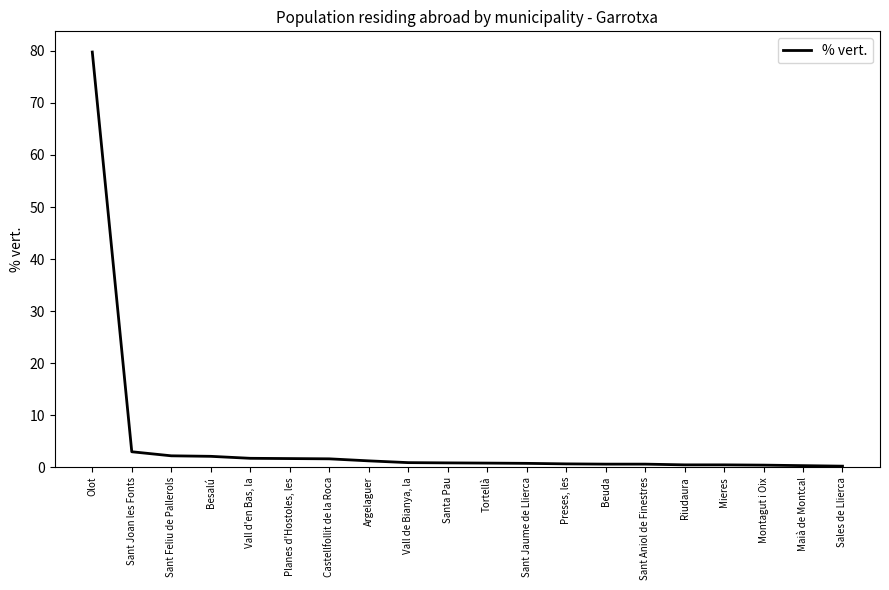

Does the chart display data point markers on the line(s)?

No